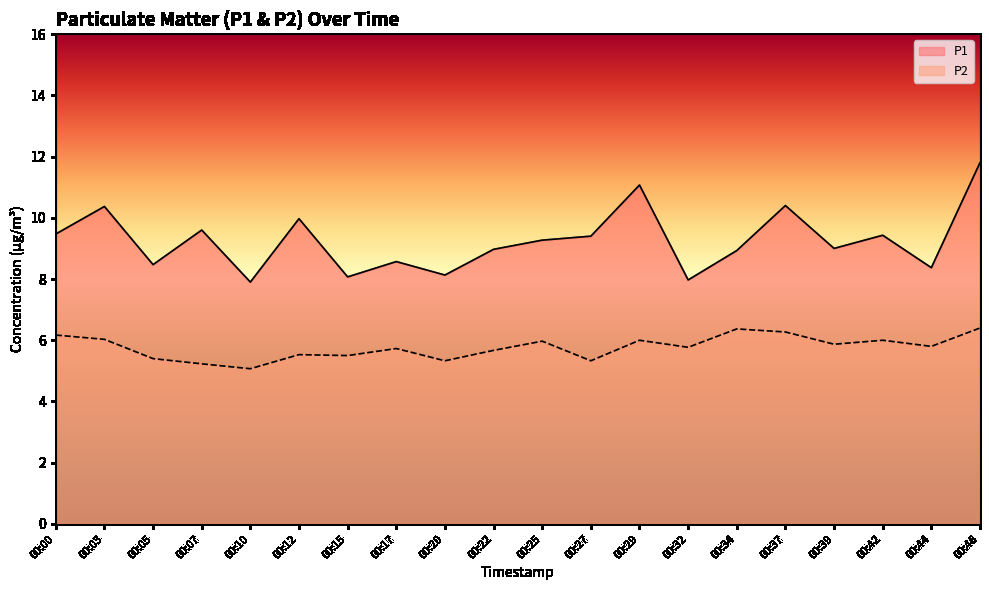

List the series in order of their peak value, highest first.

P1, P2